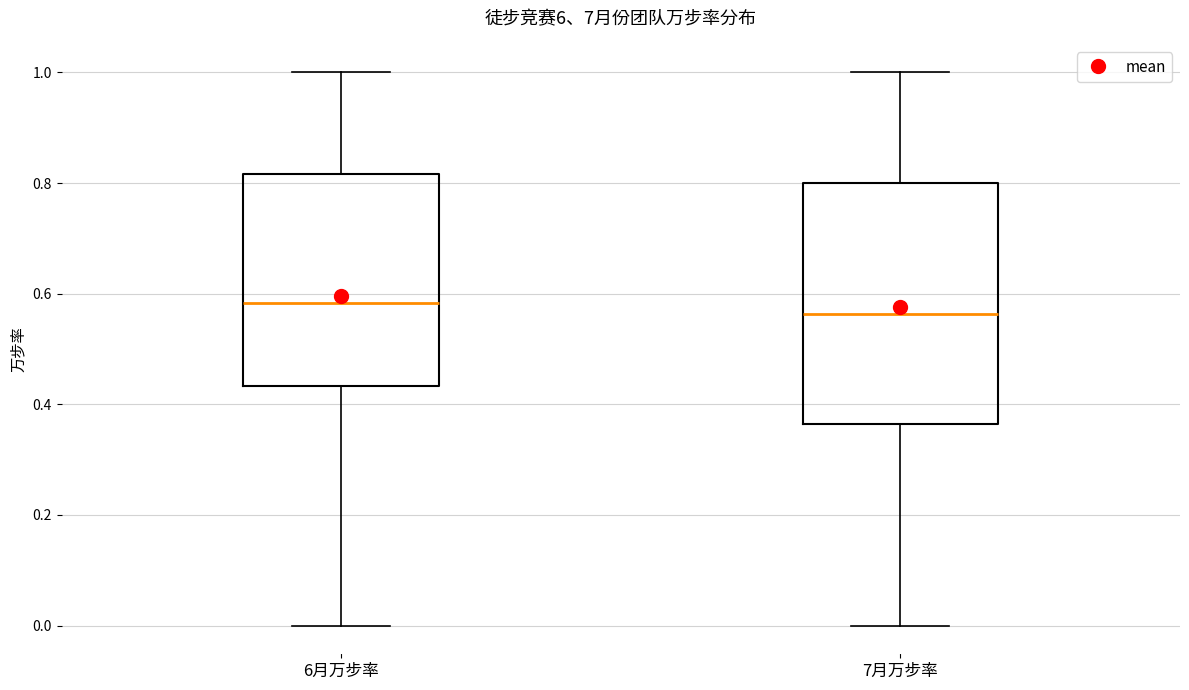

Where is the lower edge of the box for 7月万步率 on the y-axis? The values are not printed on the chart, so give them approximately, as read against the axis.

0.36